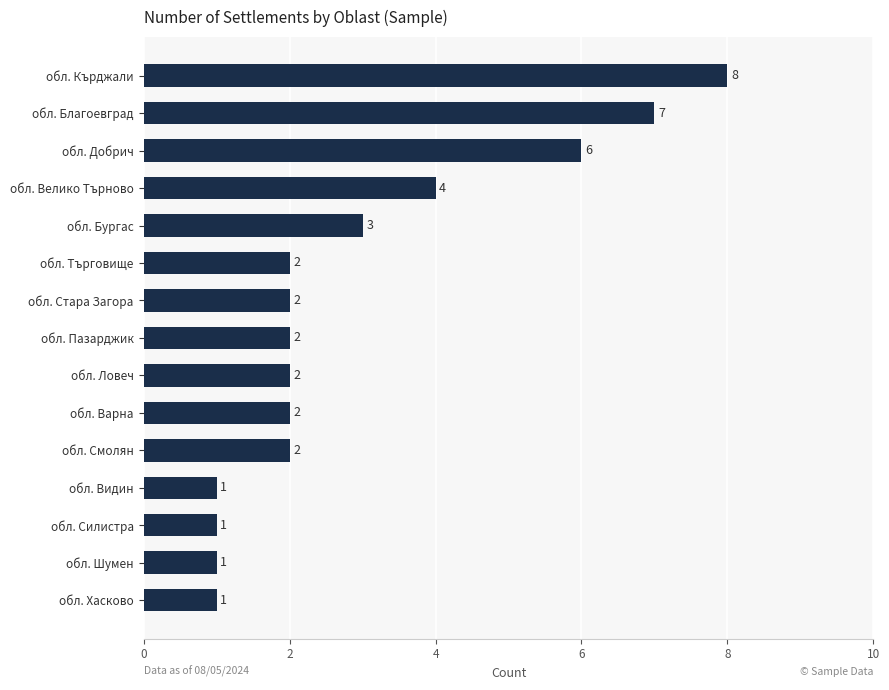

Which label corresponds to the largest value in the chart?

обл. Кърджали